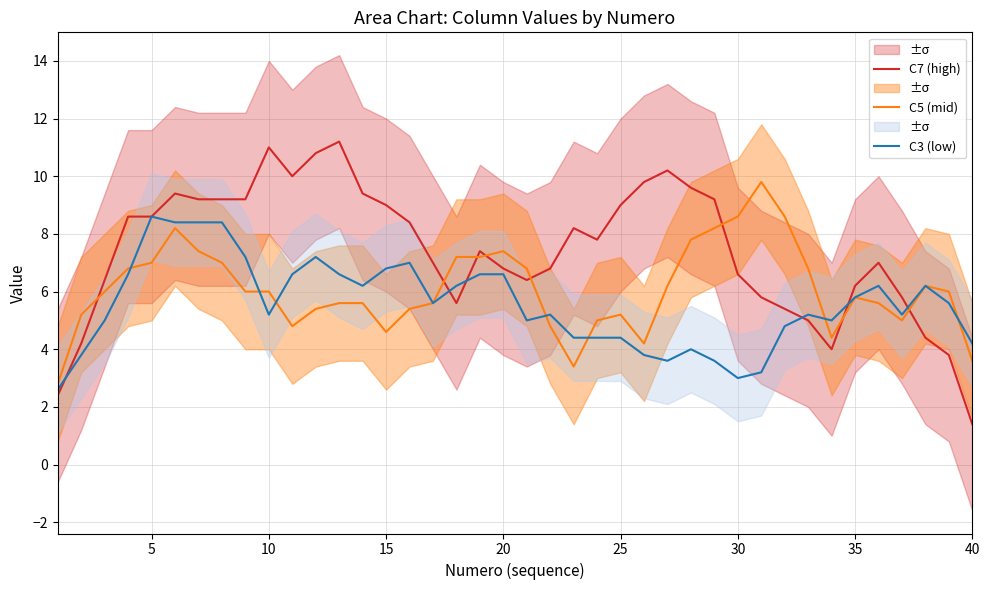

What is the difference between the maximum and minimum values in the C3 (low) series?

6.0